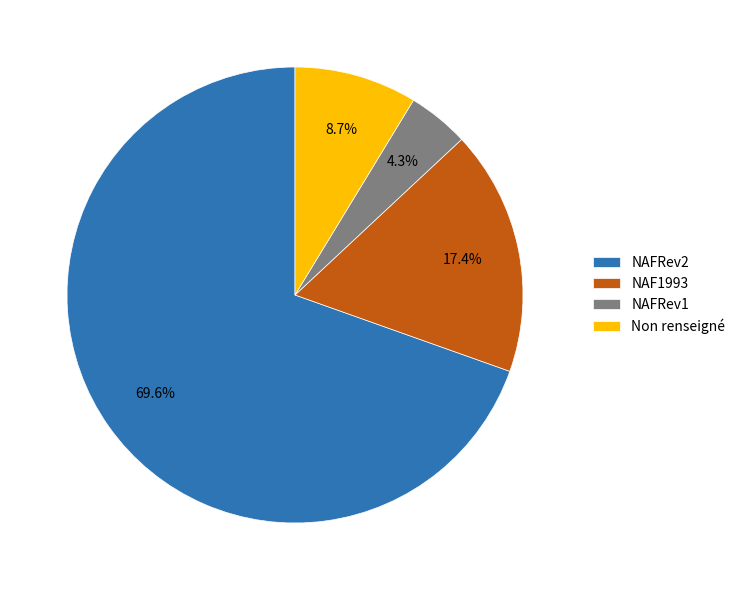

To the nearest percent, what is the average slice percentage?

25%